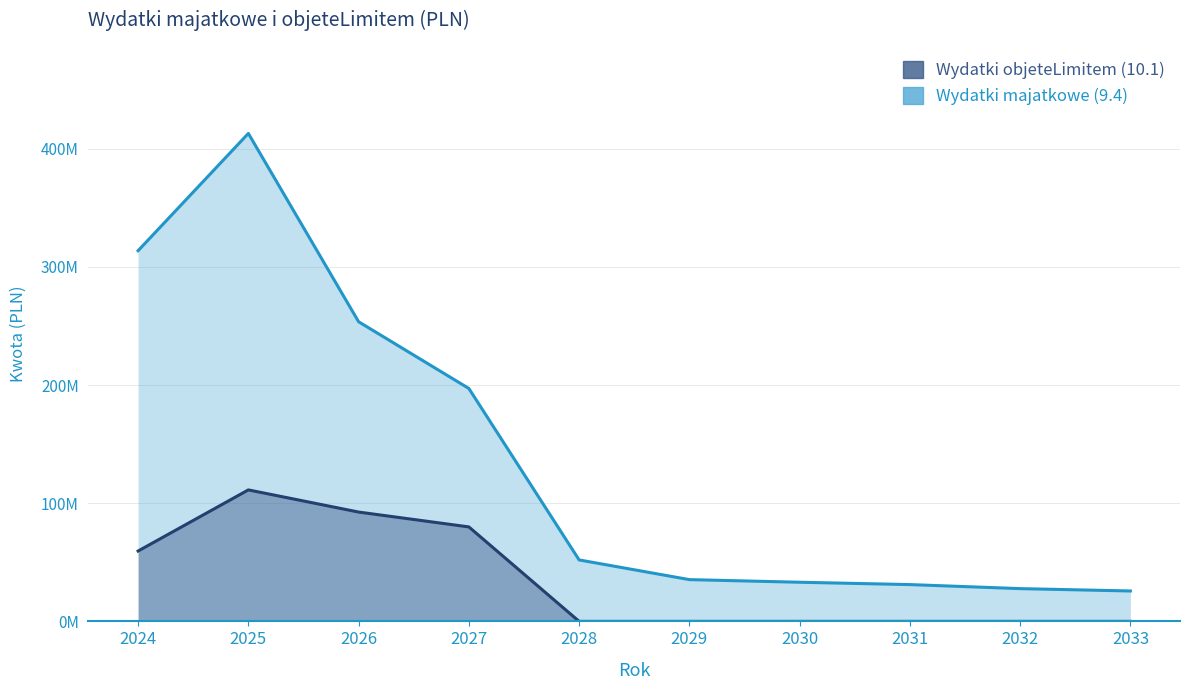

True or false: Wydatki majatkowe (9.4) and Wydatki objeteLimitem (10.1) intersect in this chart.

False